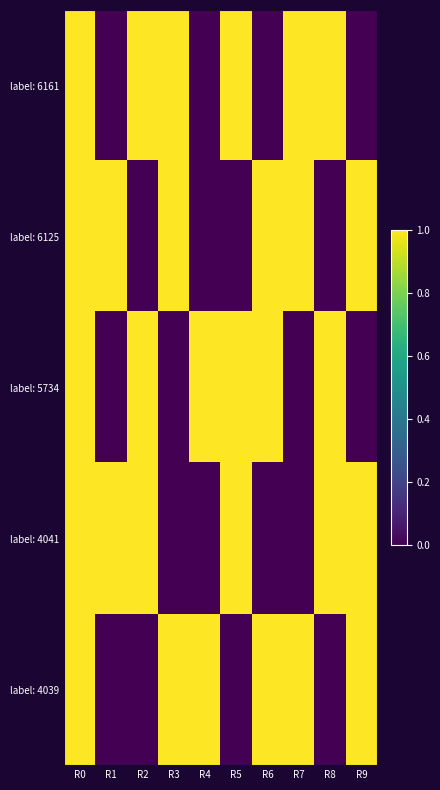

Which series has the widest spread of values?

label: 6161